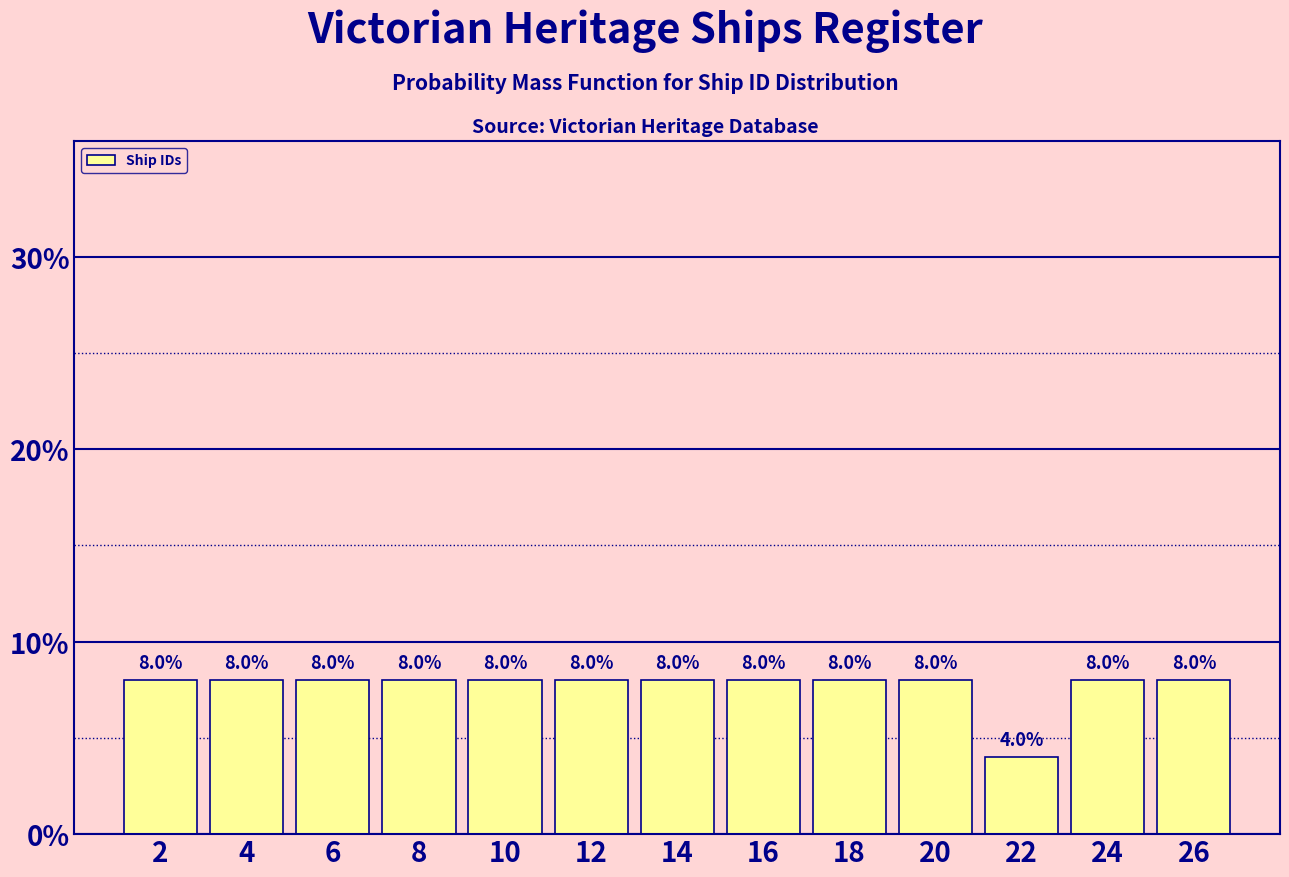

Reading left to right, list every bar in this chart as the range it spans on the x-axis followed by its height.

1 to 3: 8.0
3 to 5: 8.0
5 to 7: 8.0
7 to 9: 8.0
9 to 11: 8.0
11 to 13: 8.0
13 to 15: 8.0
15 to 17: 8.0
17 to 19: 8.0
19 to 21: 8.0
21 to 23: 4.0
23 to 25: 8.0
25 to 27: 8.0